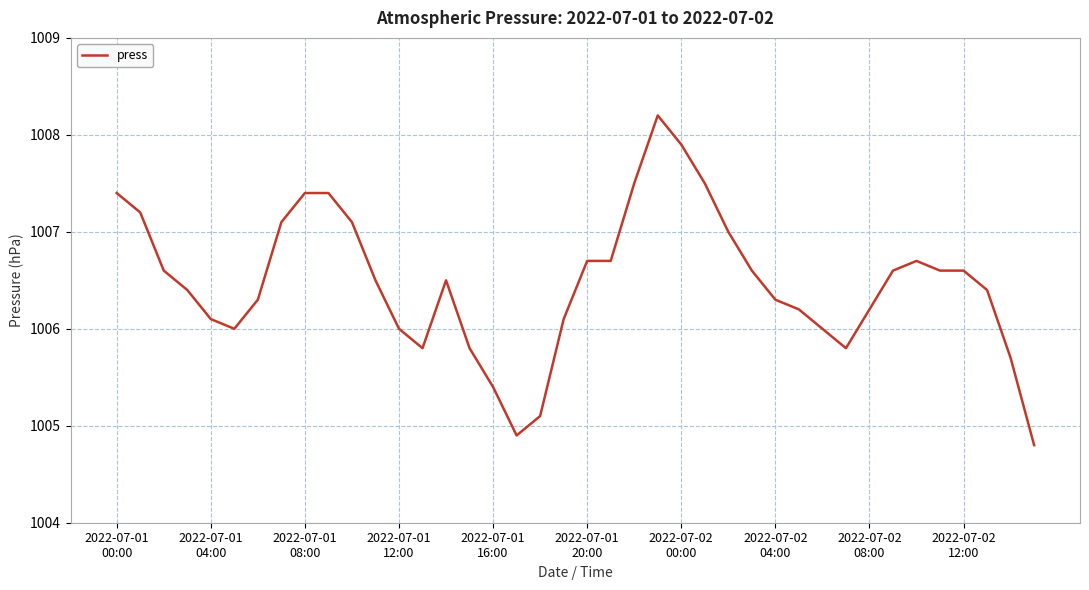

What is the smallest value displayed?

1004.8